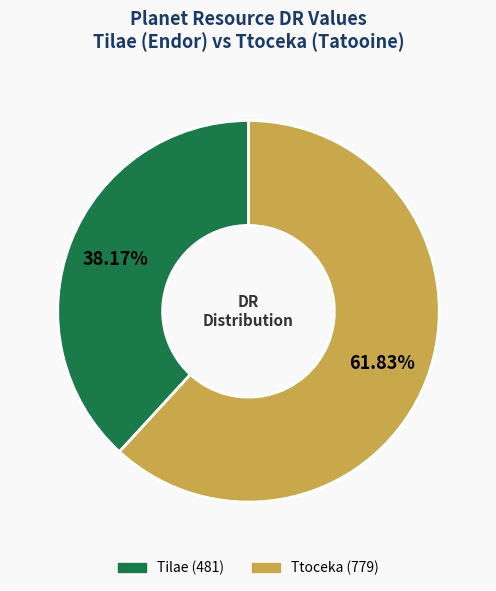

To the nearest percent, what is the difference between the Ttoceka and Tilae slice percentages?

24%